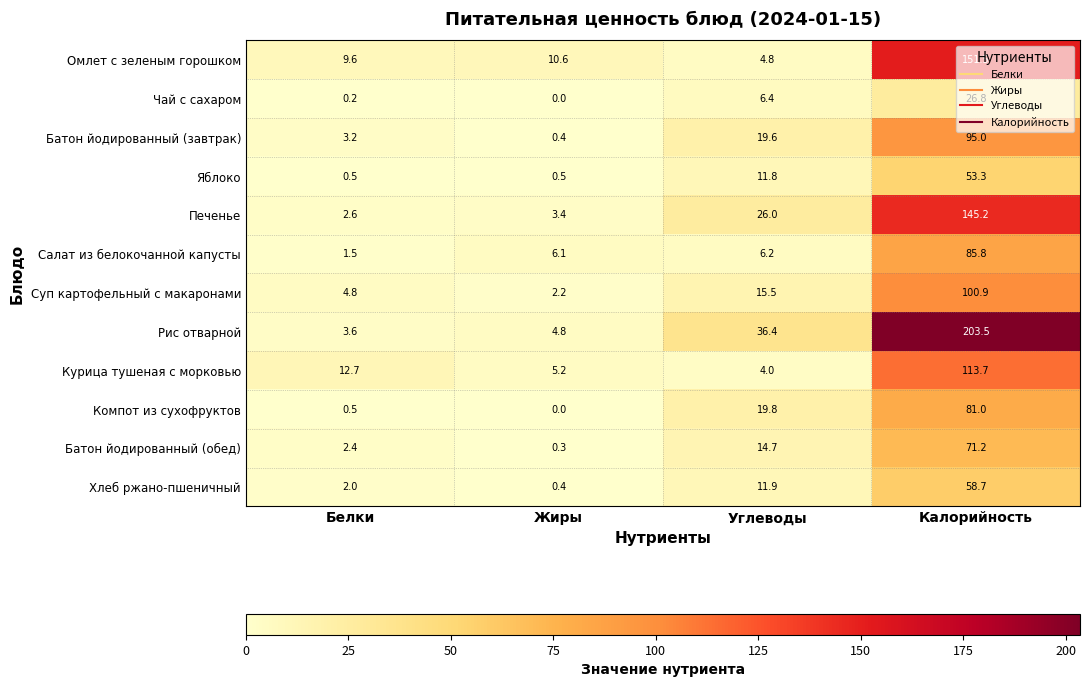

How many data points in Печенье are less than 26?

2